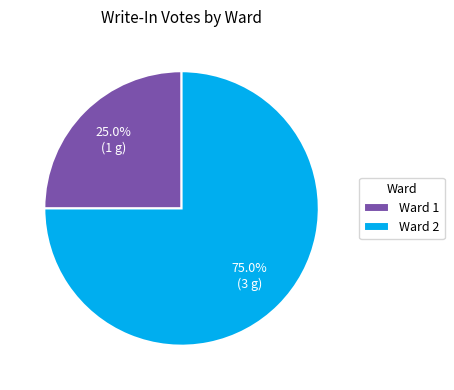

Is there a majority slice in this chart?

Yes